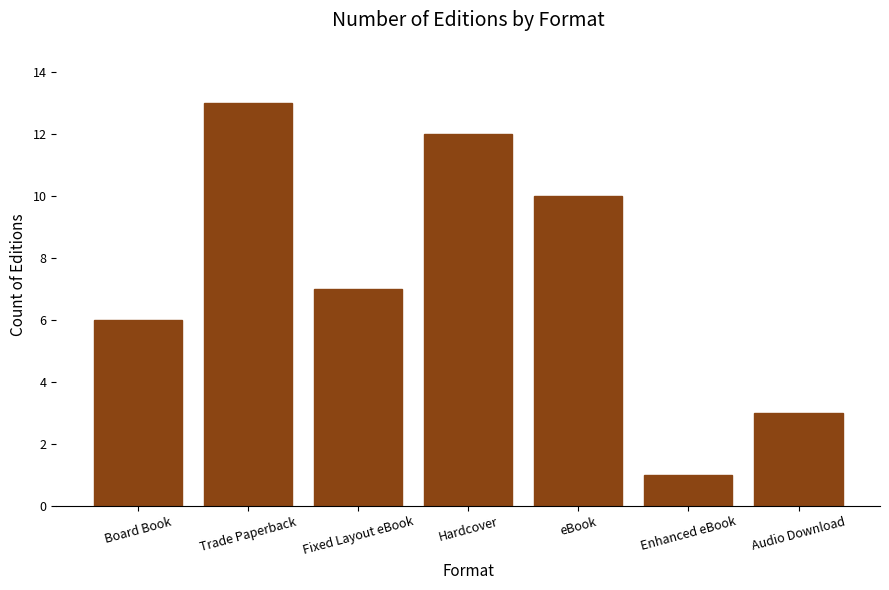

What is the label of the 3rd bar from the right?

eBook